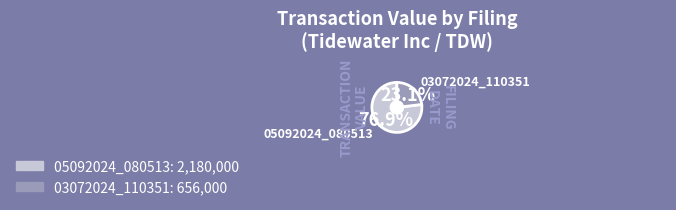

What is the total percentage of form4-03072024_110351.xml and form4-05092024_080513.xml?

100.0%